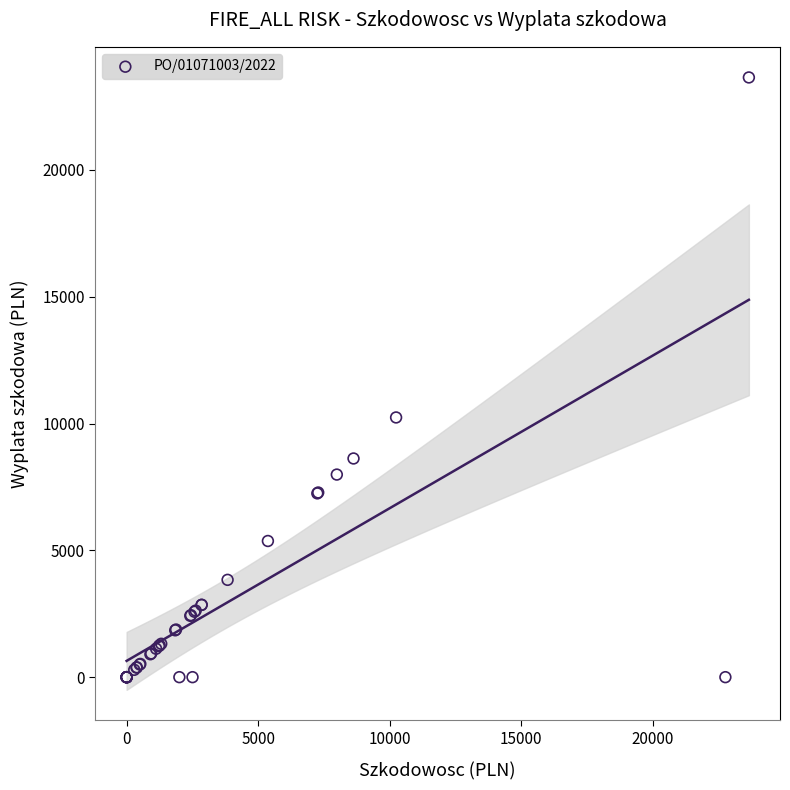

What Y value in the scatter plot is closest to 11823?

10241.0